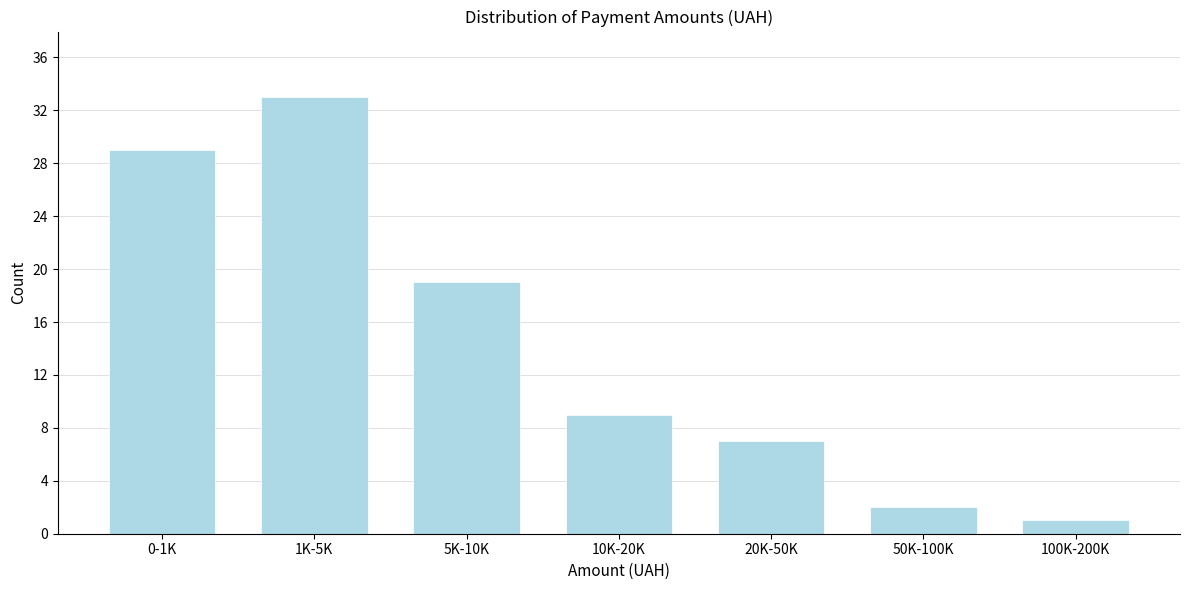

Reading left to right, what are all the values shown in this chart?

29	33	19	9	7	2	1